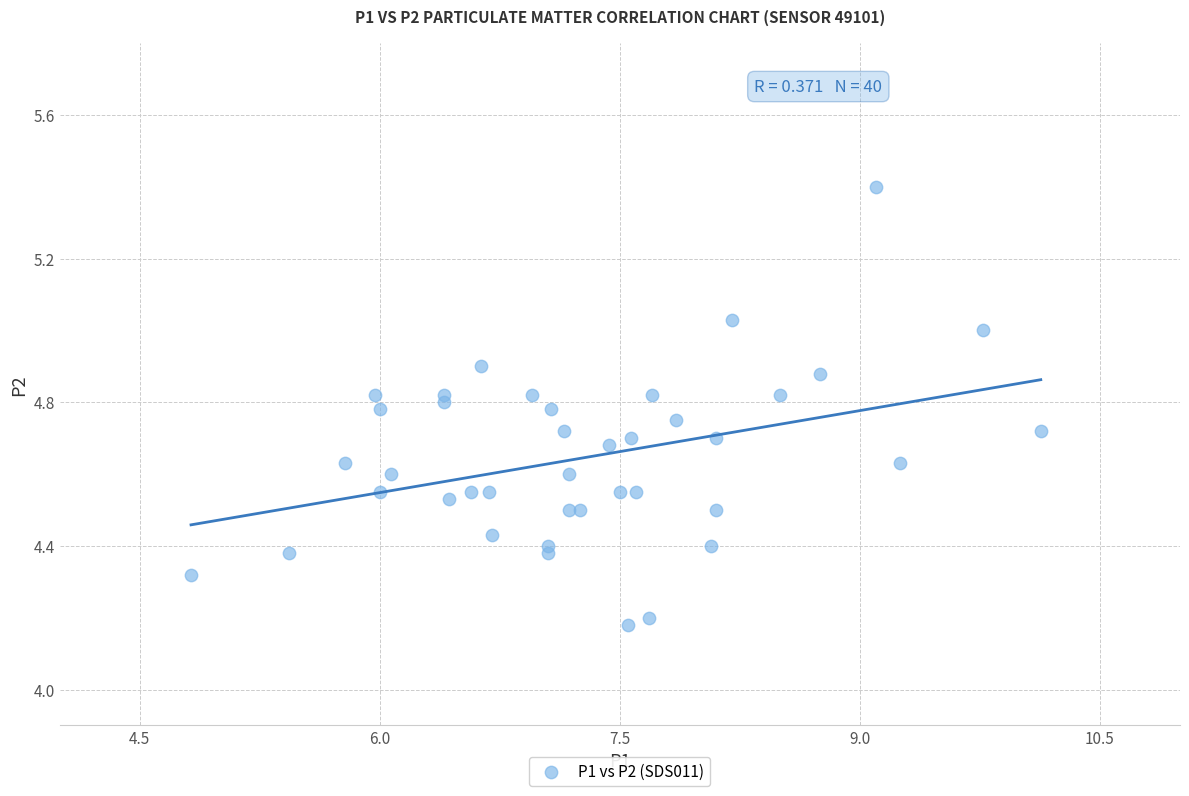

What is the range of X values (max minus min)?

5.3